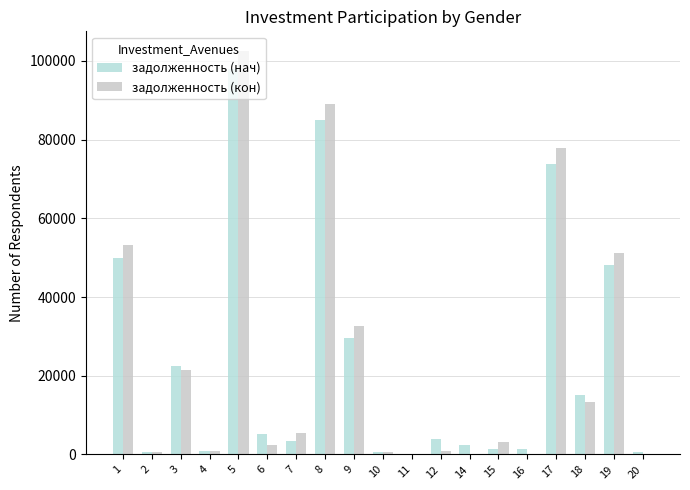

Count the number of data series in this chart.

2